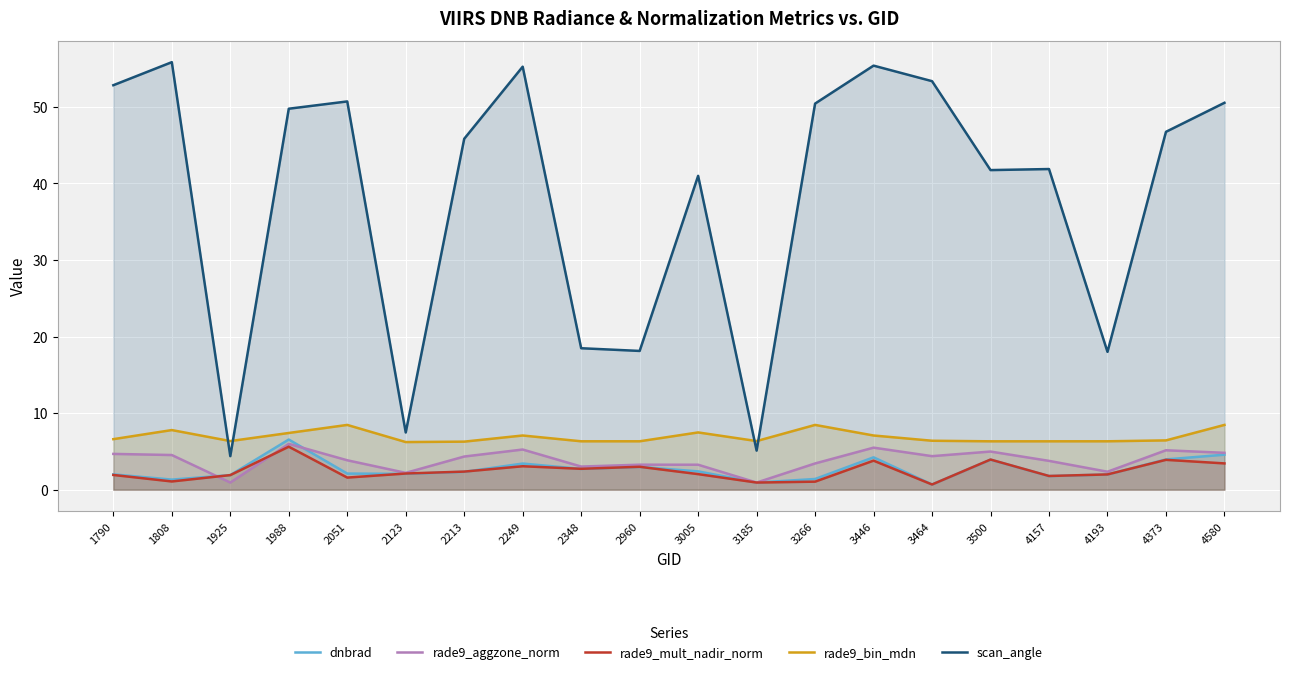

At 3185, list the series in order from largest to smallest.

rade9_bin_mdn, scan_angle, rade9_aggzone_norm, rade9_mult_nadir_norm, dnbrad